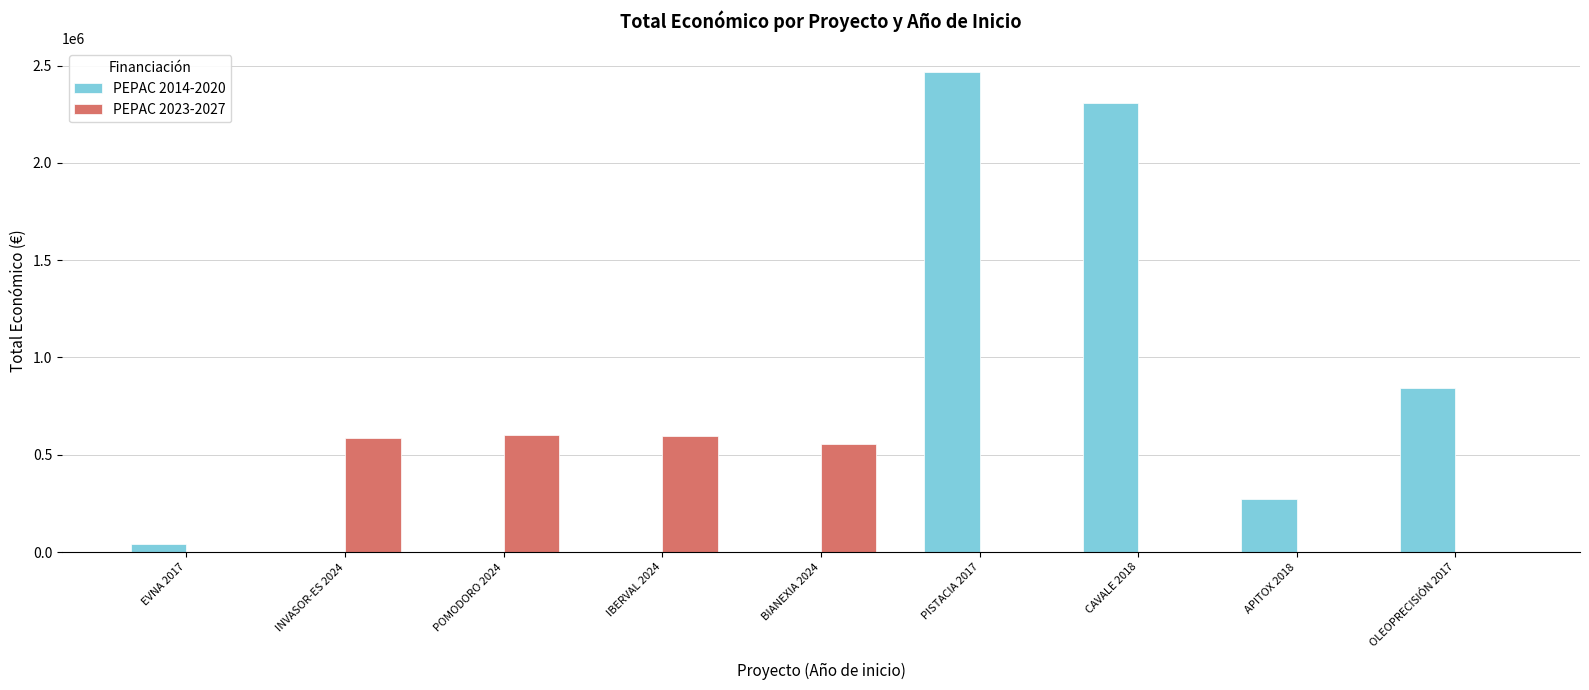

At which category is the sum across all series the highest?

PISTACIA 2017